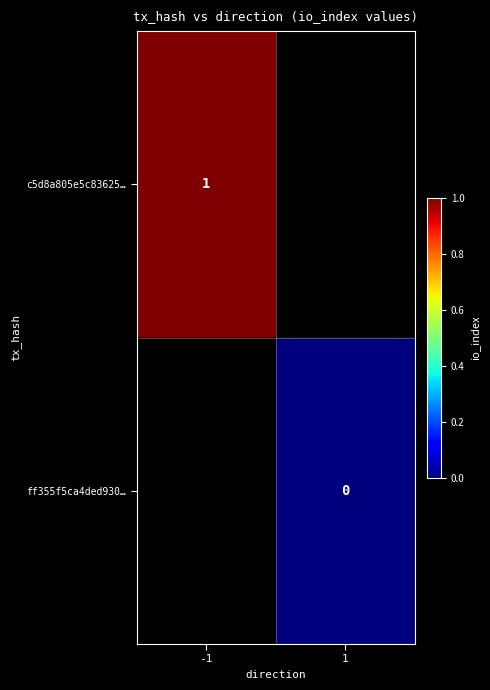

At how many categories does at least one series exceed 0?

1